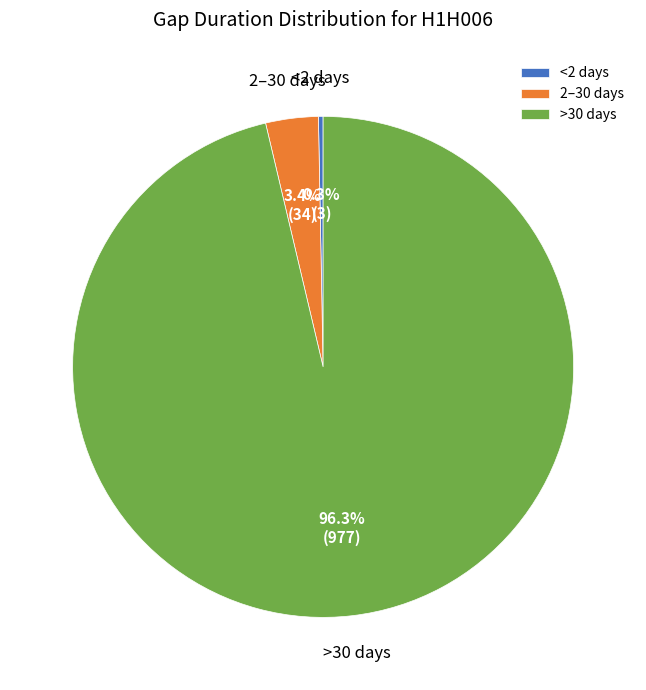

To the nearest percent, what is the average slice percentage?

33%